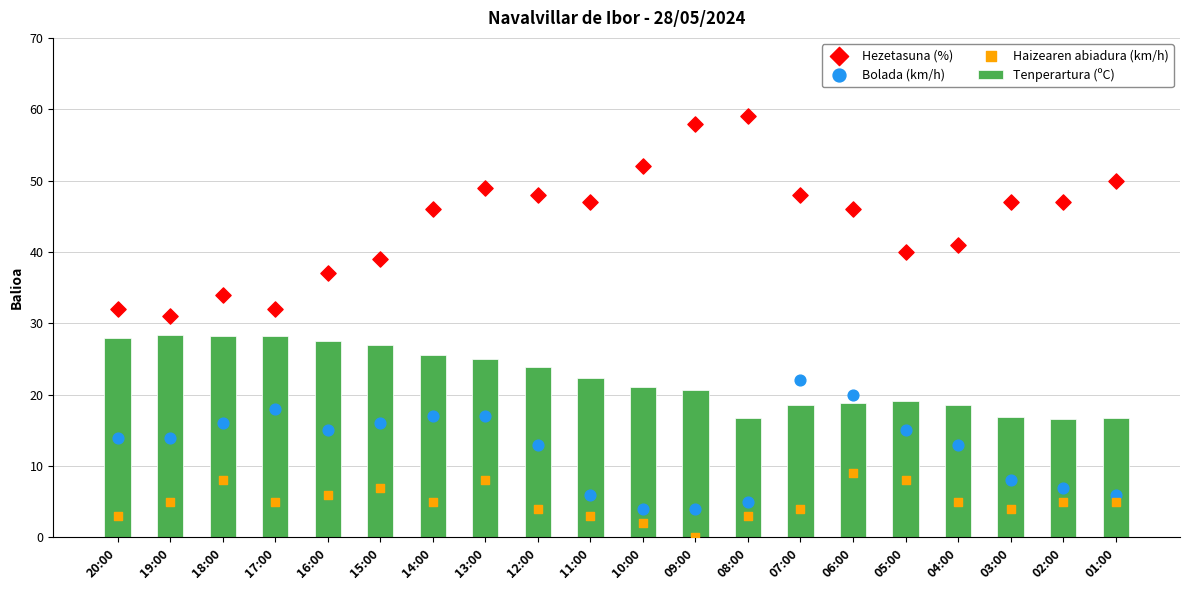

What are all the series names shown in the legend?

Tenperartura (ºC), Hezetasuna (%), Bolada (km/h), Haizearen abiadura (km/h)